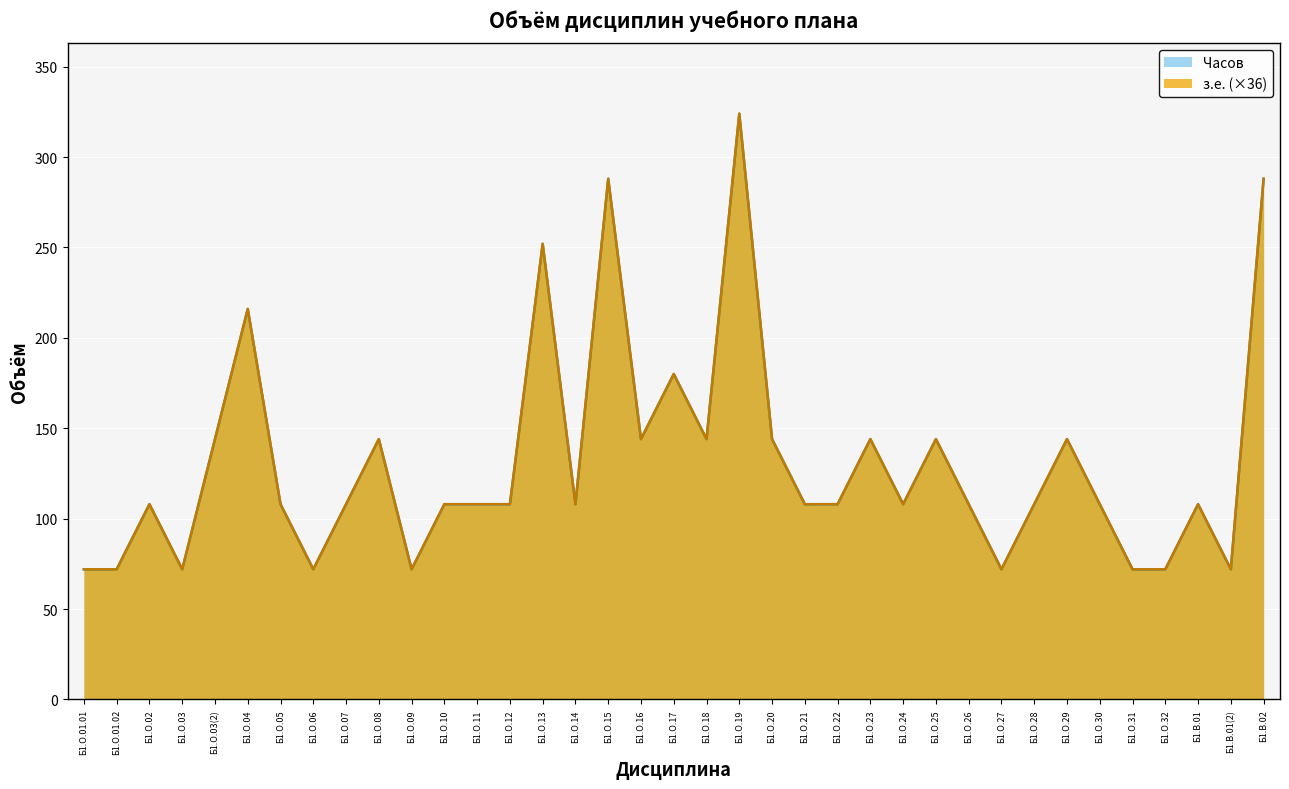

List the series in order of their peak value, lowest first.

з.е. (кредиты), Часов